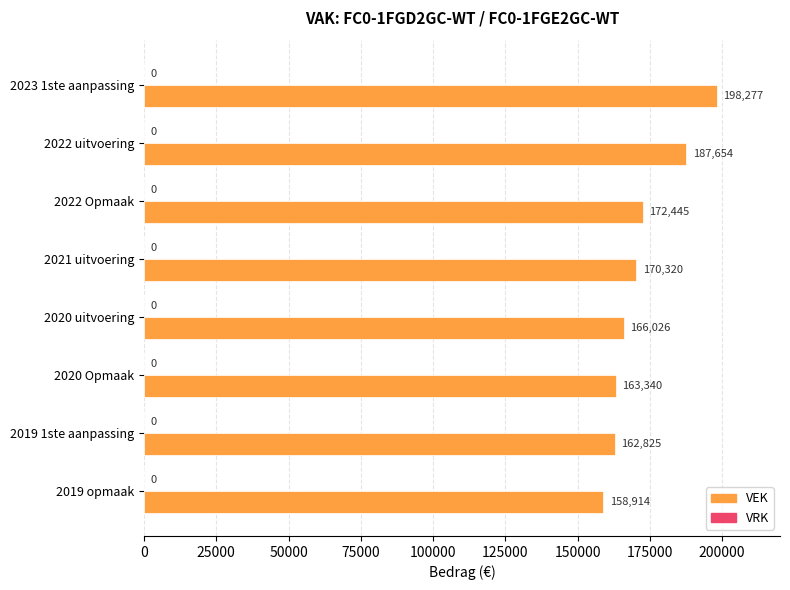

What is the average value?

172475